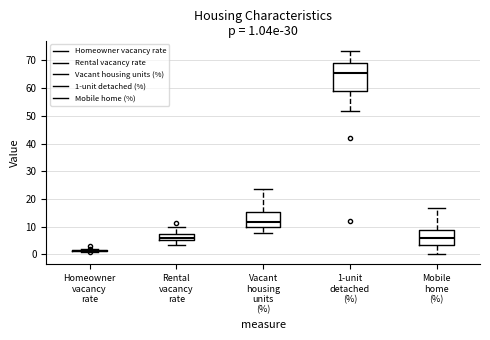

Comparing the boxes themselves (not the whiskers), which one is the tallest?

1-unit detached (%)